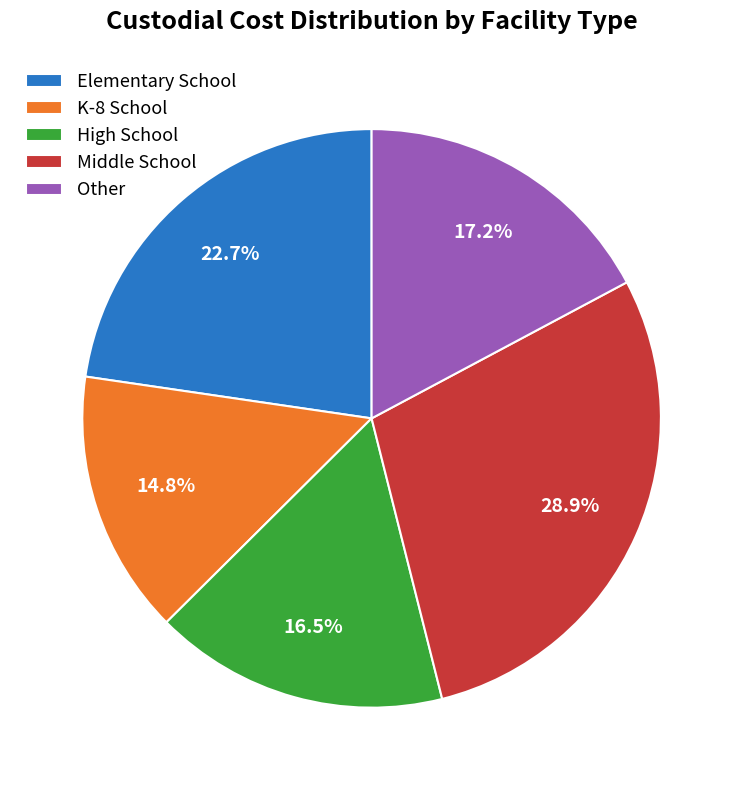

Which slice is the smallest?

K-8 School